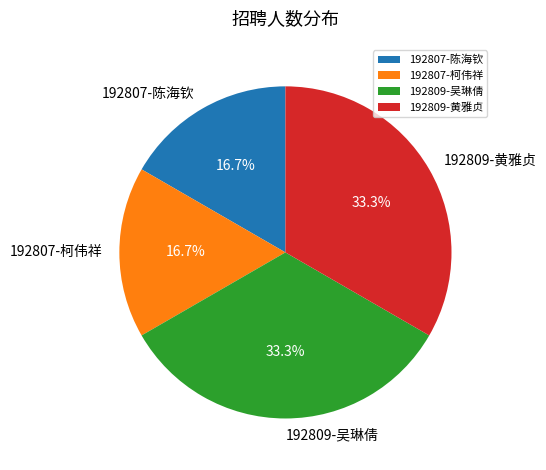

Is 192809-黄雅贞 the majority of the pie?

No